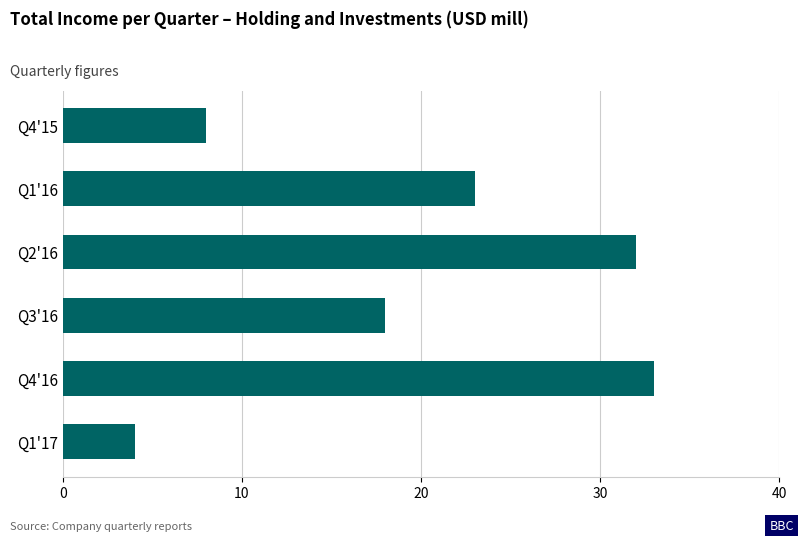

What is the difference between the maximum and minimum values?

29